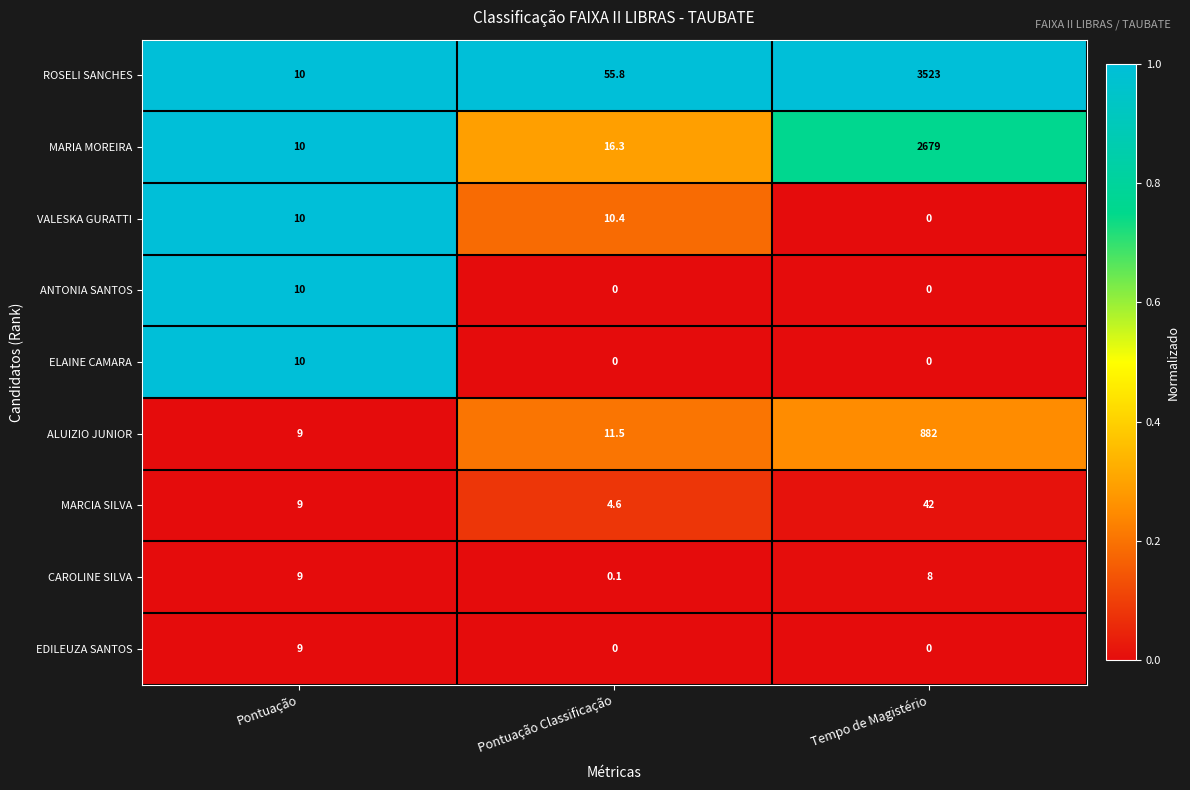

Is it true that ELAINE CAMARA equals 0.0 at Tempo de Magistério?

True